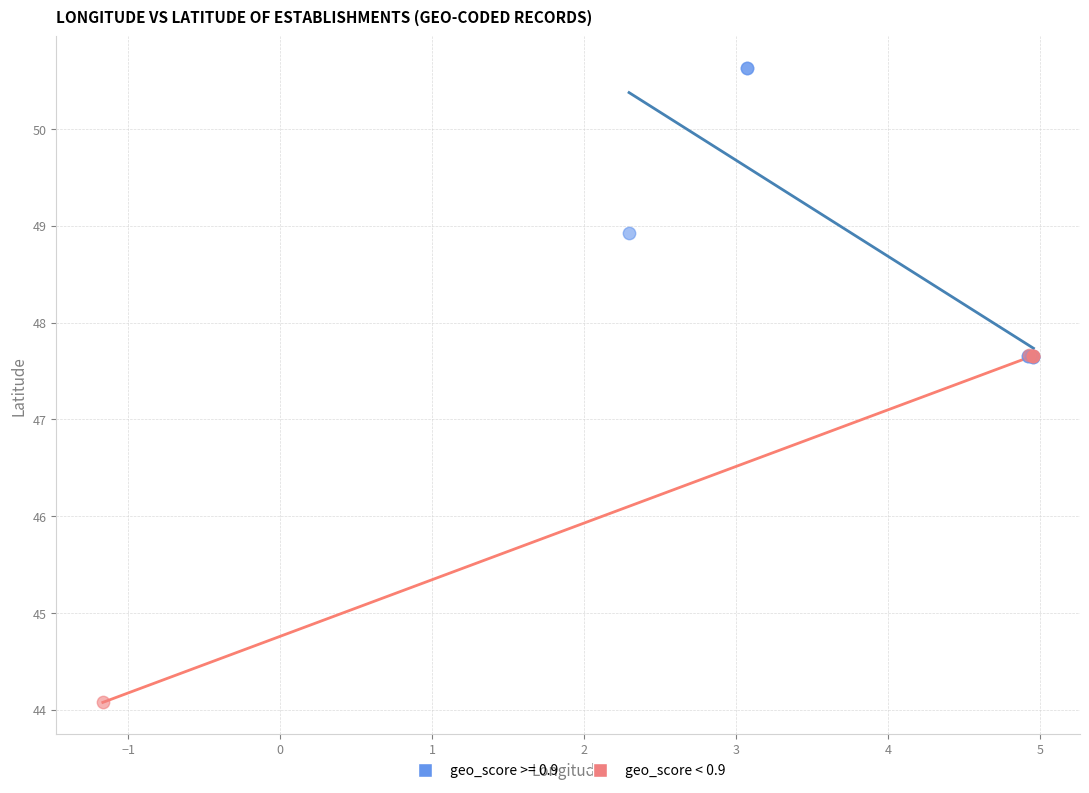

Which series reaches the maximum Y coordinate?

geo_score >= 0.9